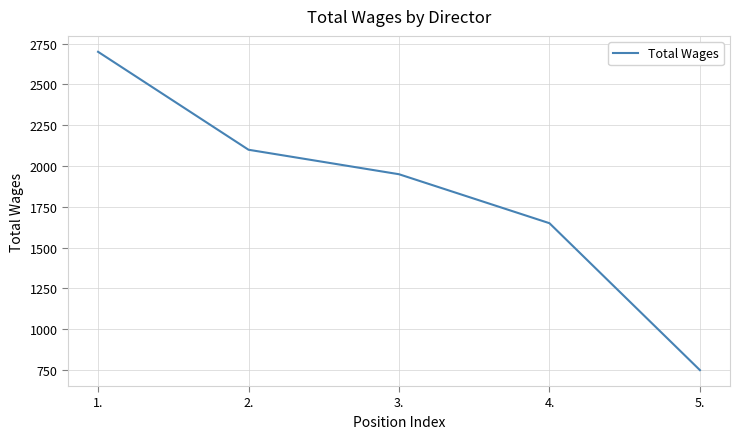

Reading right to left, what are all the values shown in this chart?

750	1650	1950	2100	2700